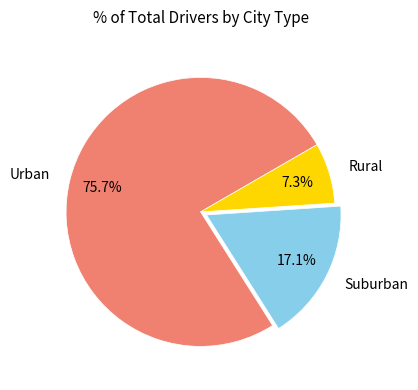

Is there any slice that represents more than half of the pie?

Yes